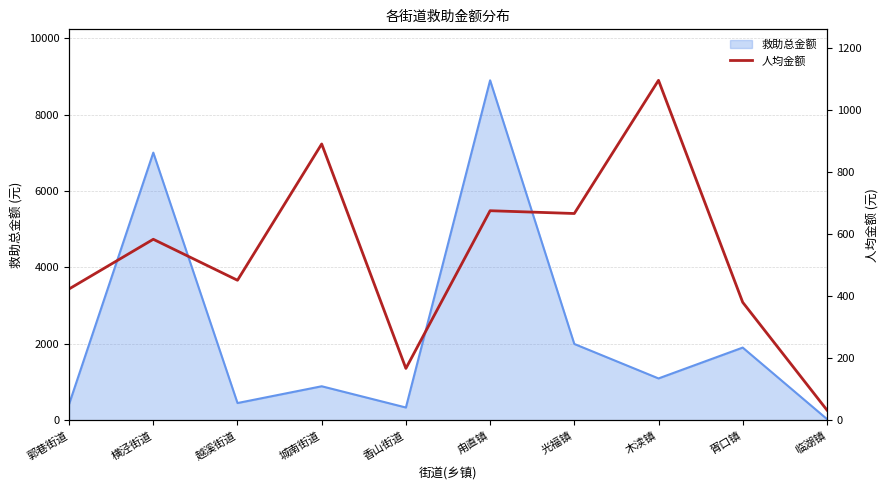

List the labels in order of value, smallest first.

临湖镇, 香山街道, 胥口镇, 郭巷街道, 越溪街道, 横泾街道, 光福镇, 甪直镇, 城南街道, 木渎镇